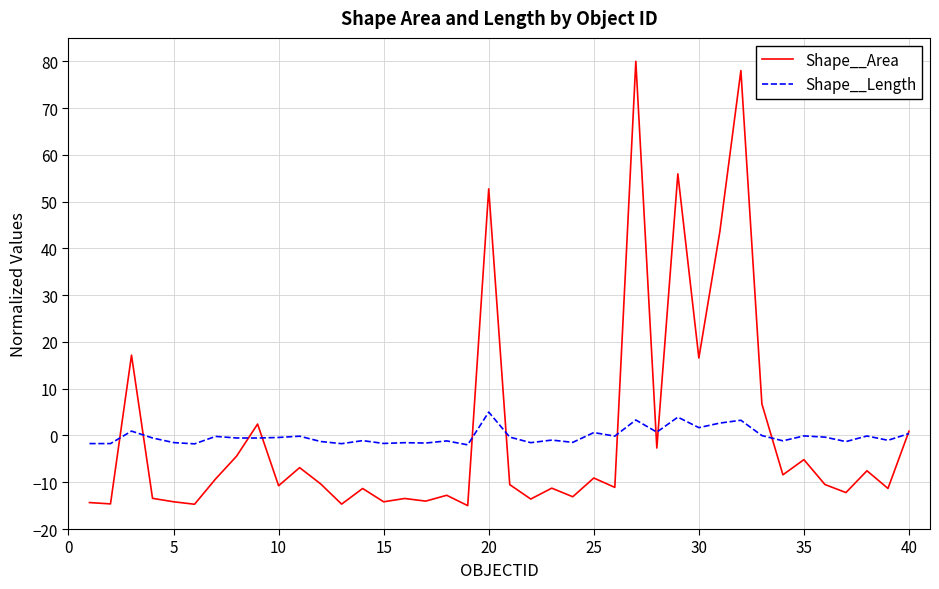

Which series has the widest spread of values?

Shape__Area